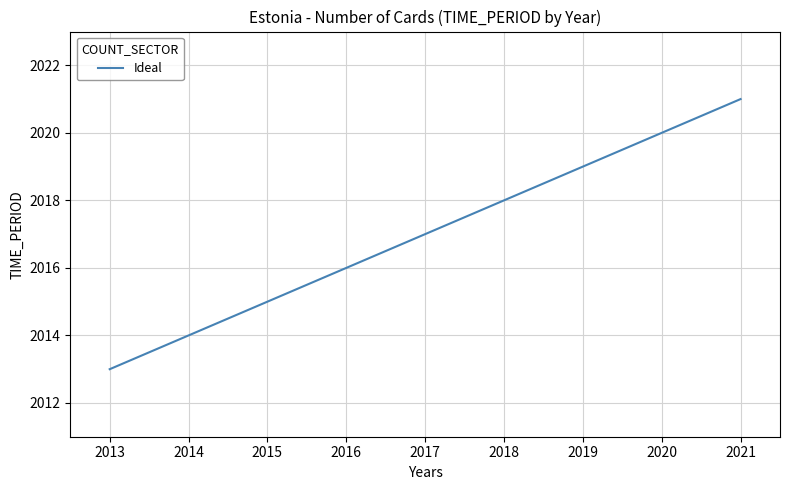

List the labels in order of value, largest first.

2021, 2020, 2019, 2018, 2017, 2016, 2015, 2014, 2013